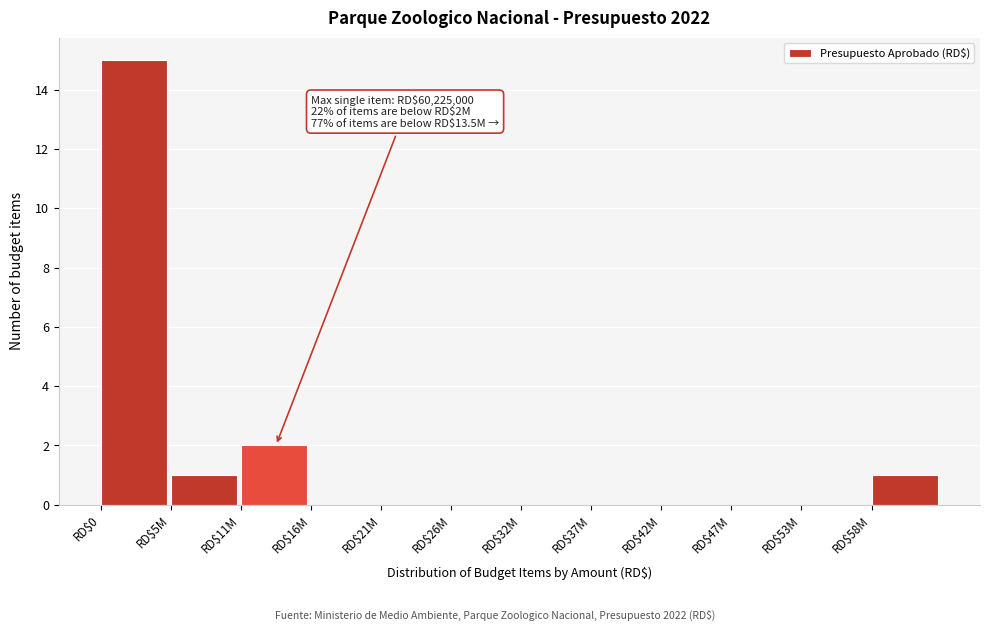

Which label corresponds to the largest value in the chart?

RD$0